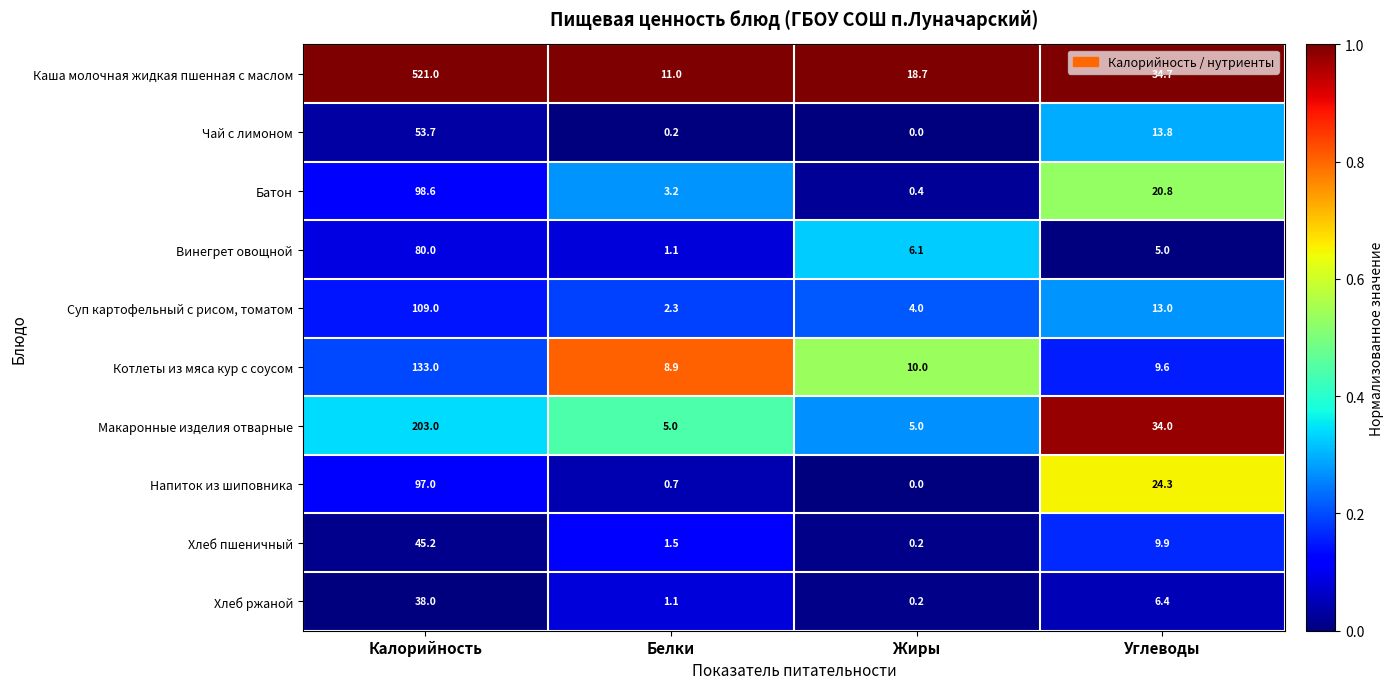

What is the sum of all Чай с лимоном values?

67.7